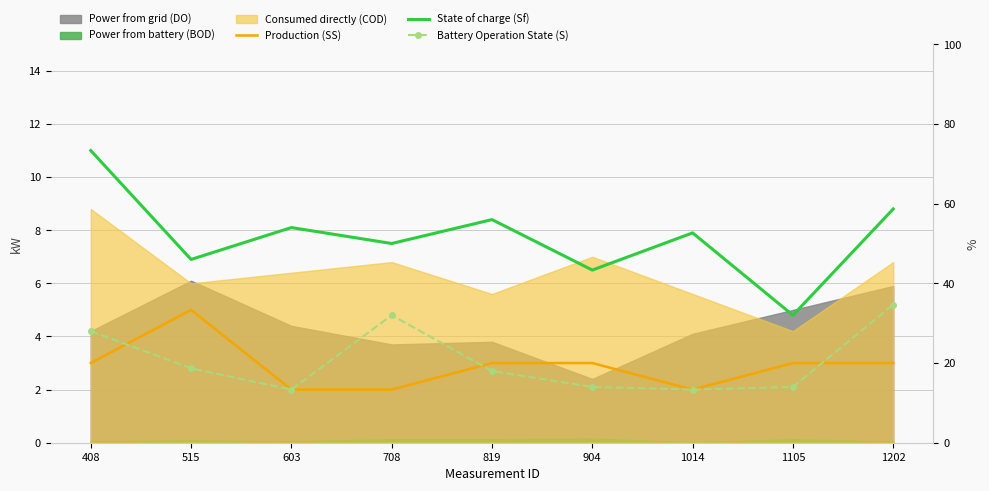

What is the difference between the highest and lowest values at 603?

6.1